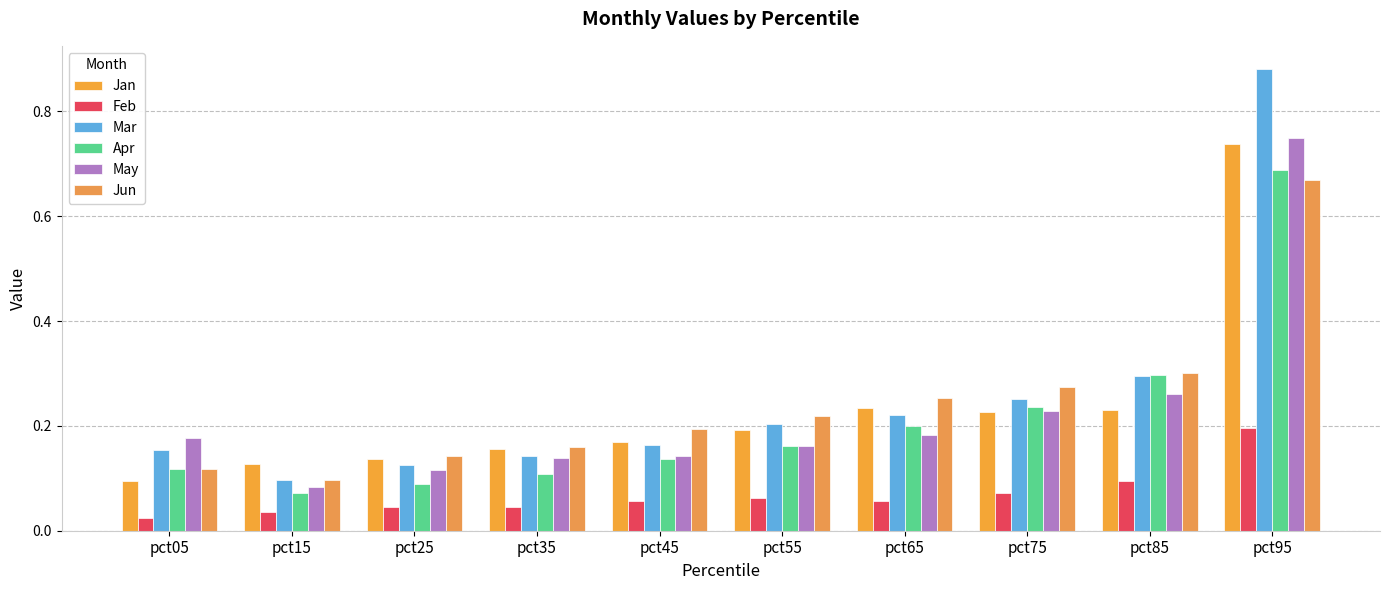

Count the Apr values in the range 0 to 1.

10